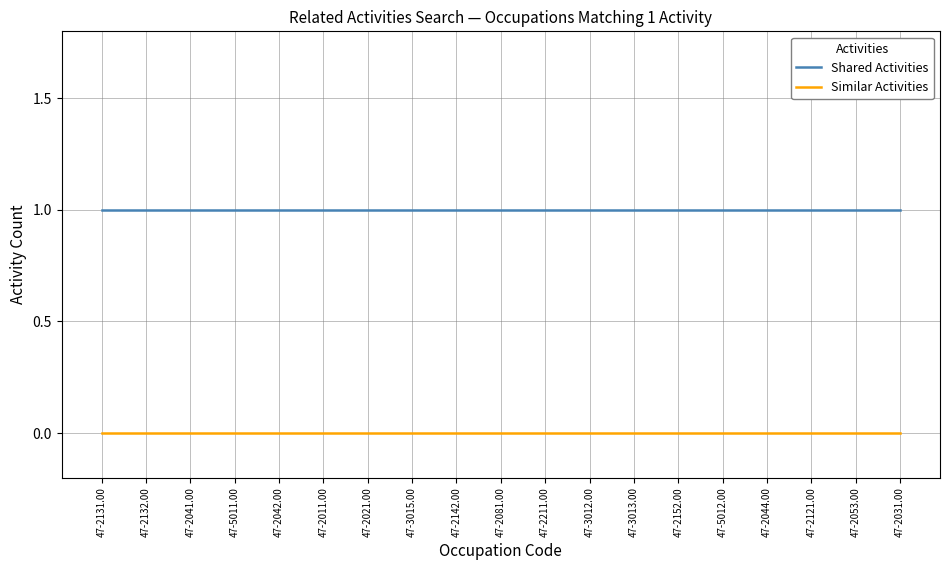

List the series in order of their overall mean, highest first.

Shared Activities, Similar Activities